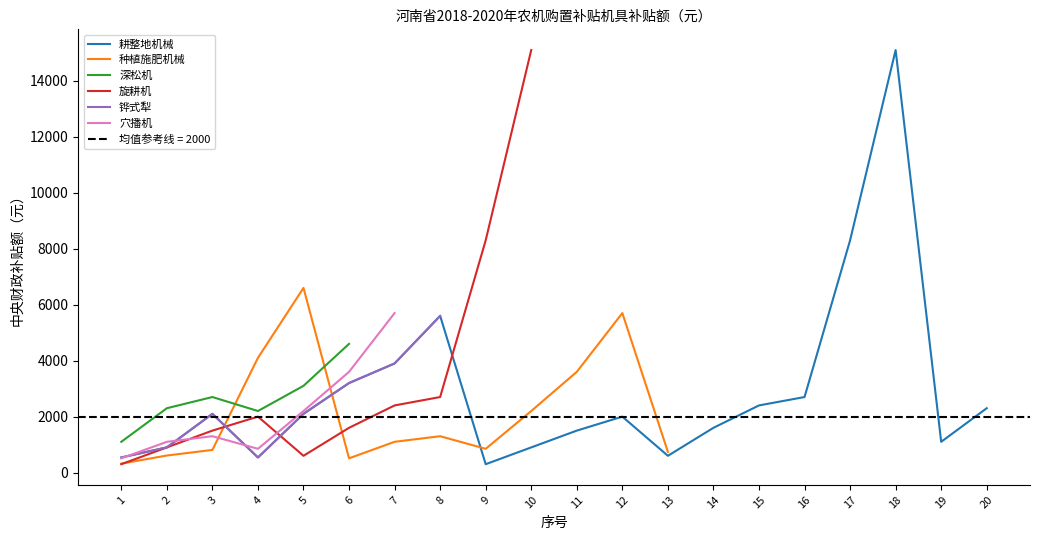

At which category does 种植施肥机械 reach its first local peak?

5